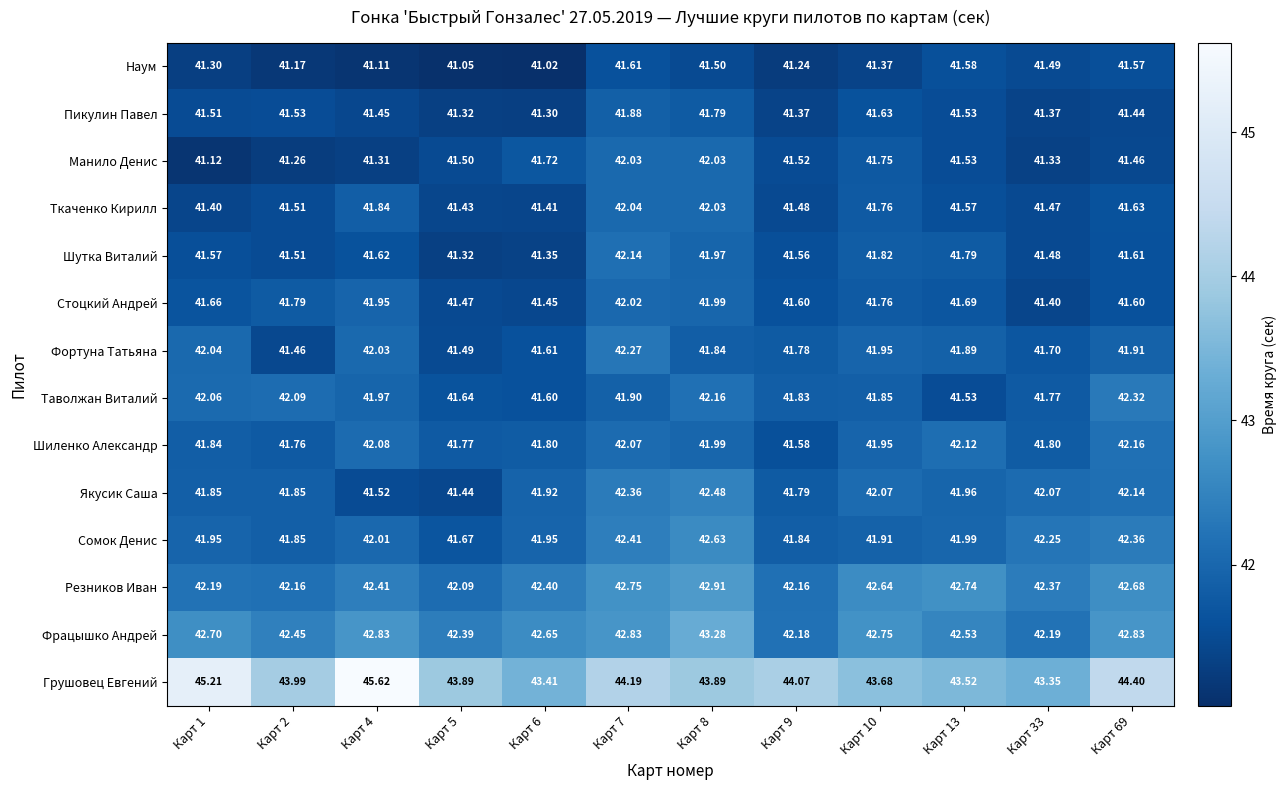

Which series has the widest spread of values?

Грушовец Евгений